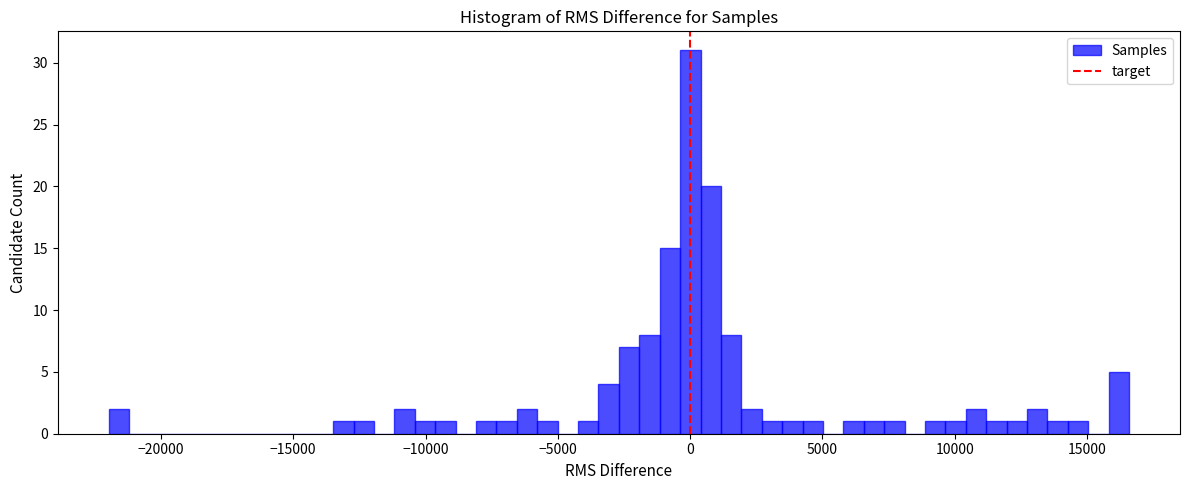

Around what value on the x-axis is the tallest bar? Give the approximate position of its centre, as read against the axis.

0